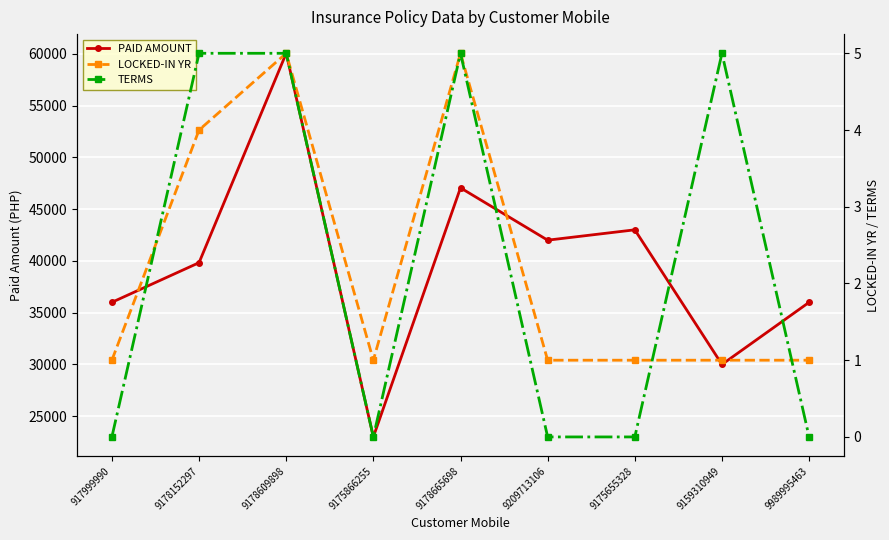

What are all the series names shown in the legend?

PAID AMOUNT, LOCKED-IN YR, TERMS